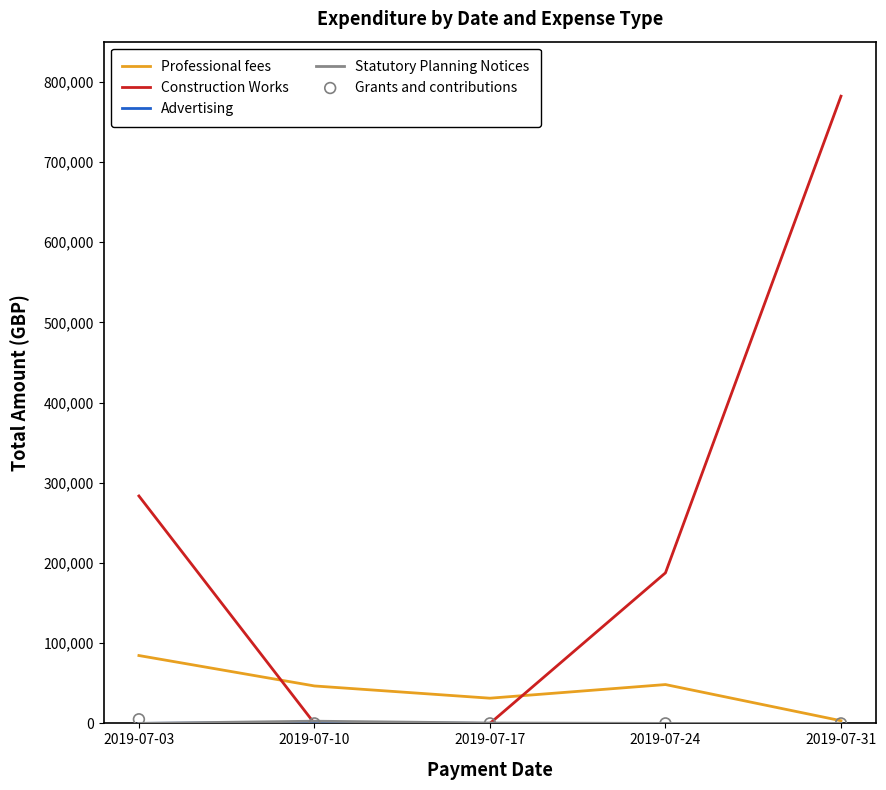

Which series reaches the minimum Y coordinate?

Construction Works